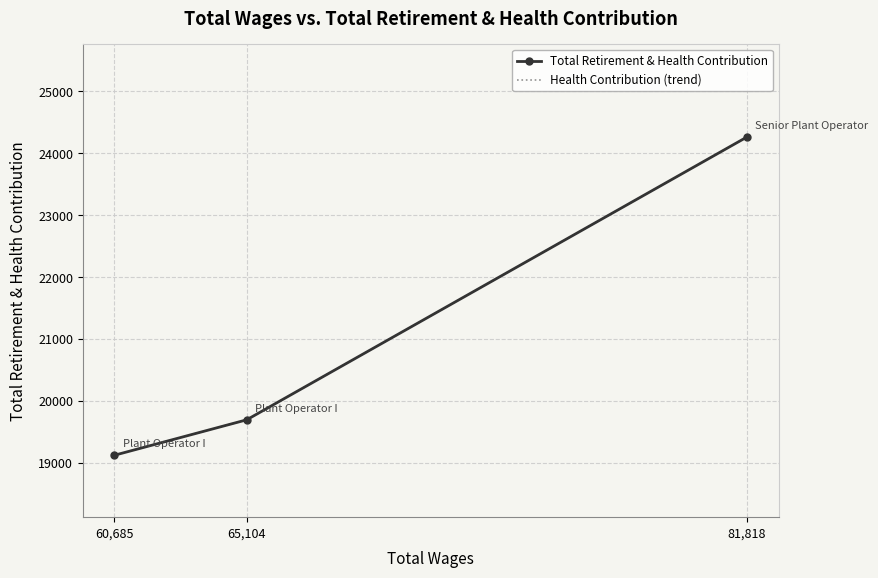

The Total Retirement & Health Contribution series shows 35104 at 65,104. True or false?

False